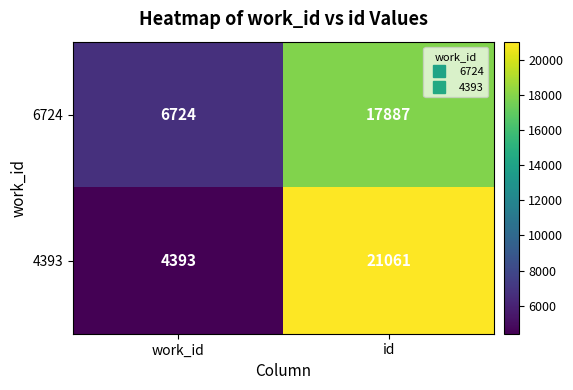

What is the difference between the highest and lowest values at work_id?

2331